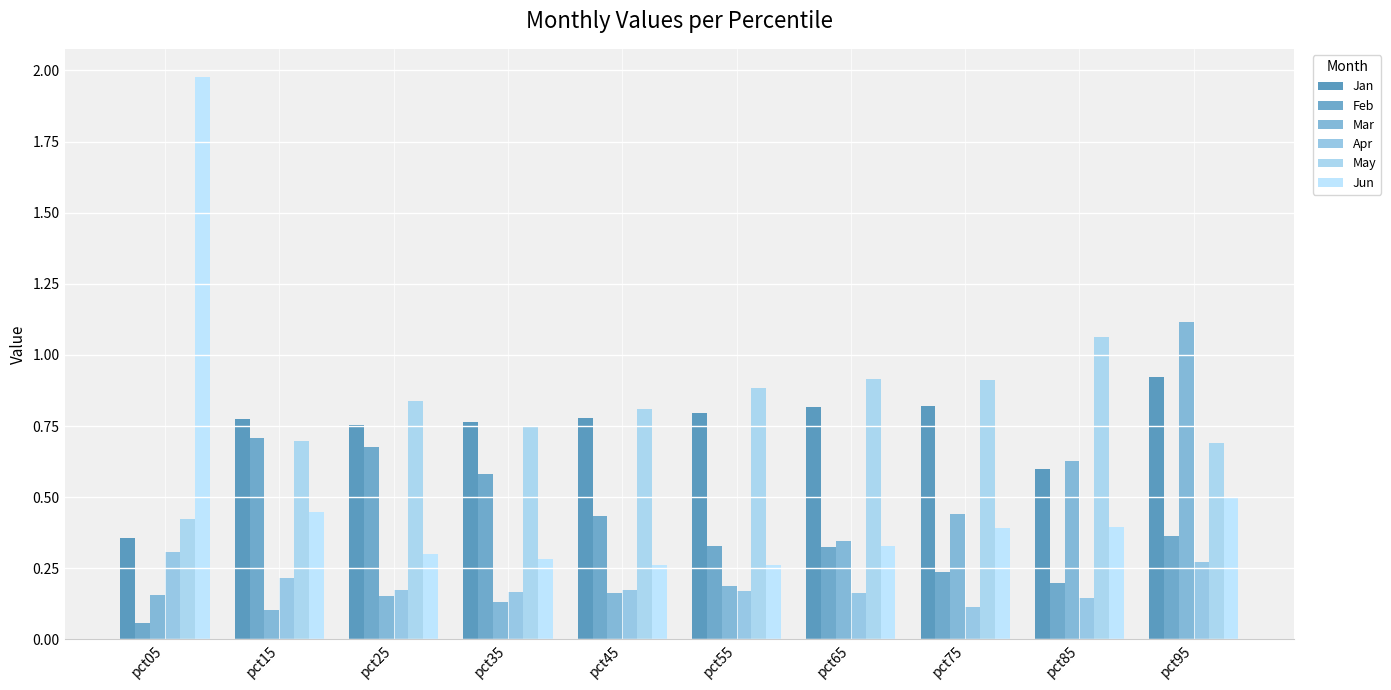

Which series changed the most between pct25 and pct85?

Feb